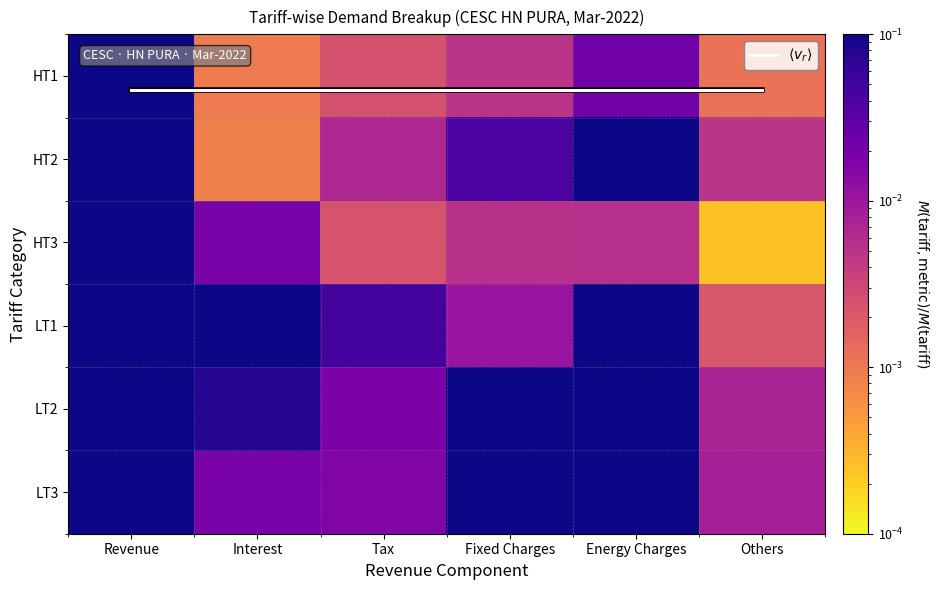

The HT1 series shows 0.0 at Fixed Charges. True or false?

True